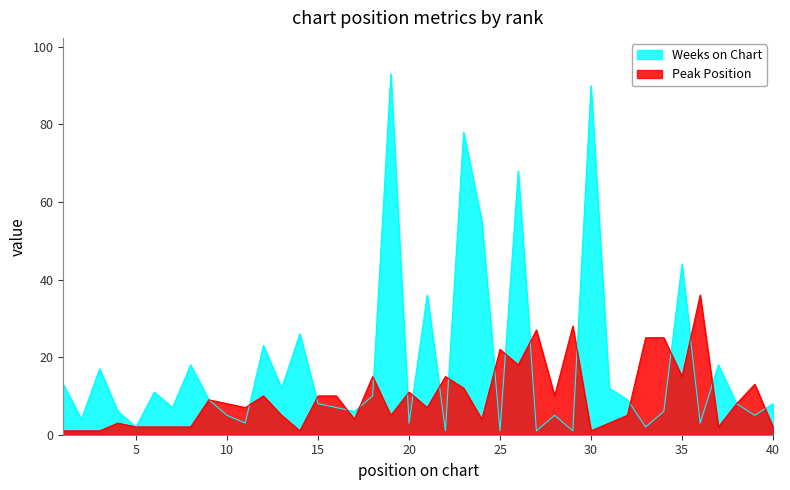

What are all the series names shown in the legend?

Weeks on Chart, Peak Position